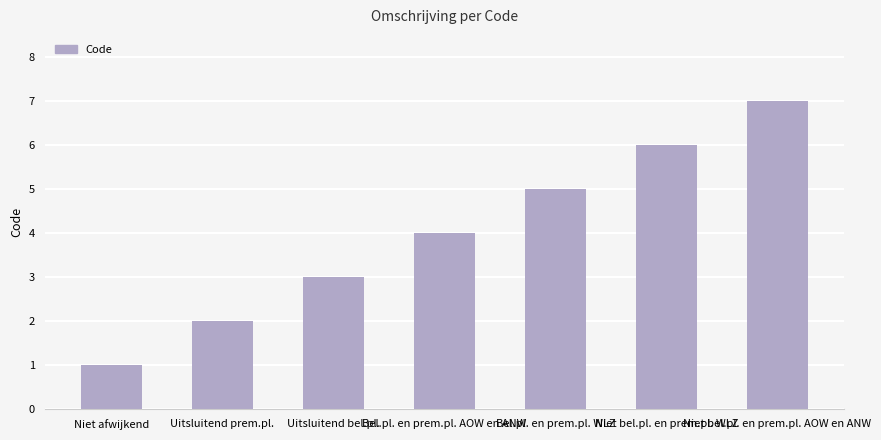

What is the average value?

4